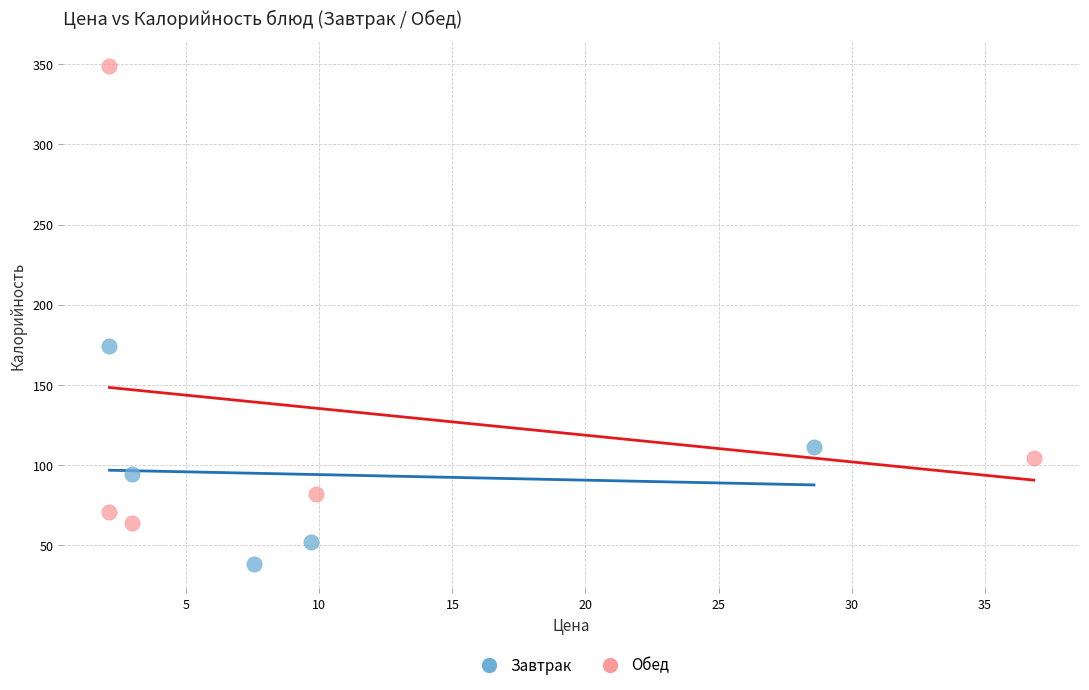

Which series has the widest spread of Y values?

Обед